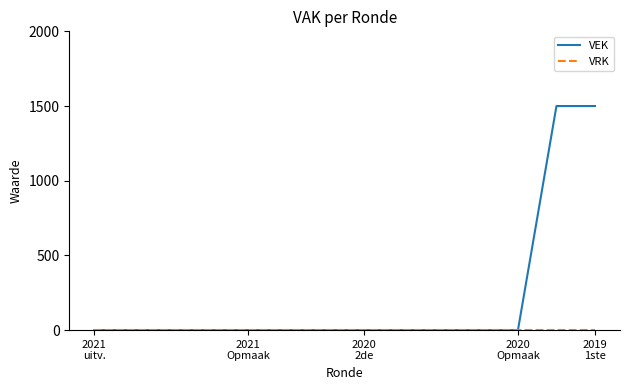

Which series has the largest total across all categories?

VEK